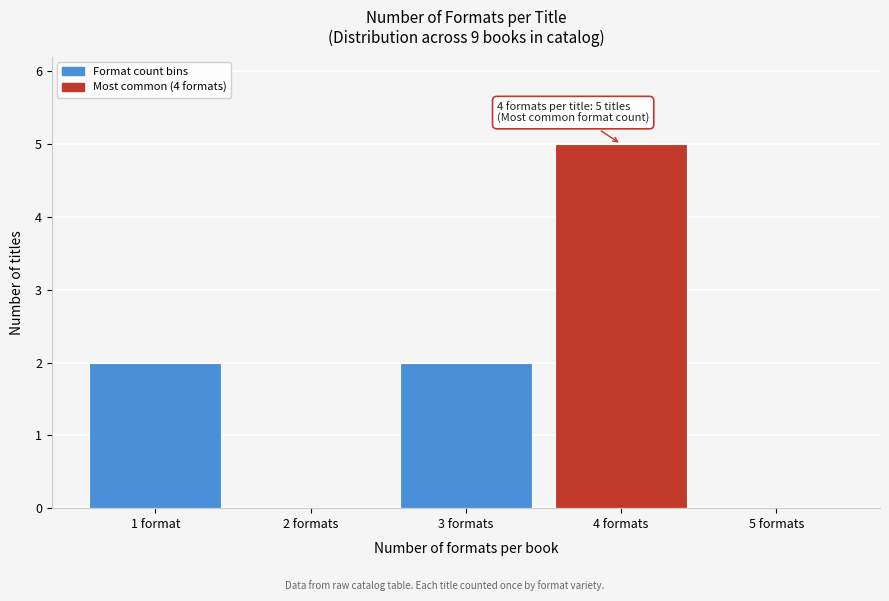

Reading right to left, extract all data points from this chart.

5 formats=0	4 formats=5	3 formats=2	2 formats=0	1 format=2